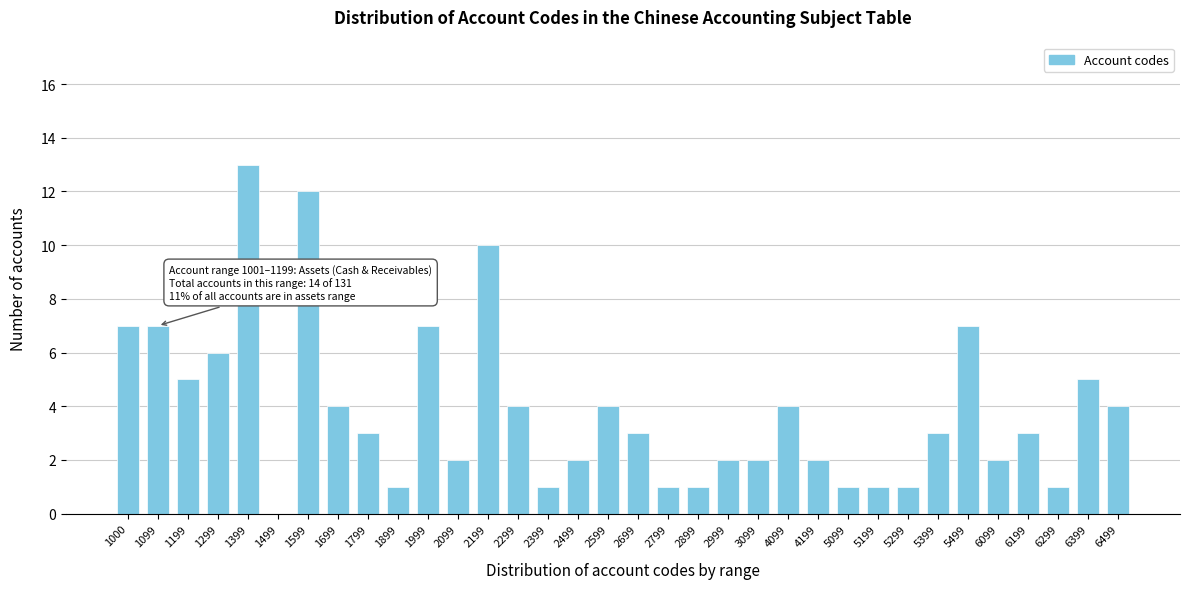

Between 6499 and 5199, which is larger?

6499